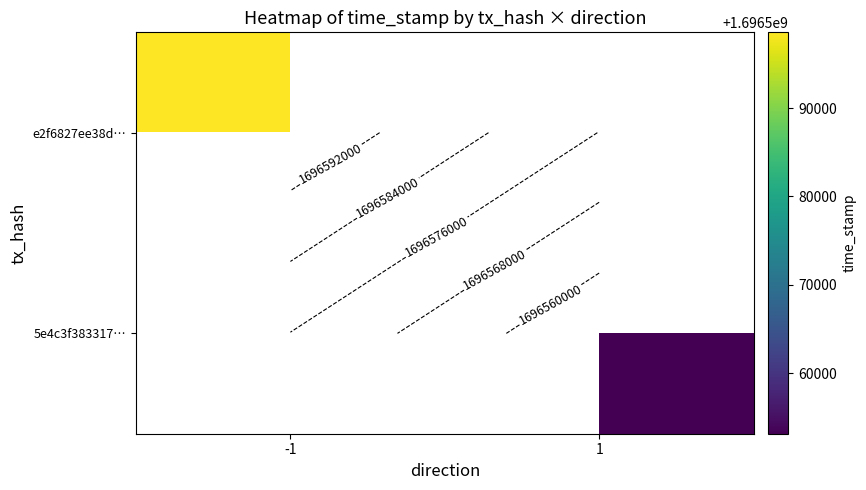

Rank the series by their average value, from highest to lowest.

e2f6827ee38d…, 5e4c3f383317…